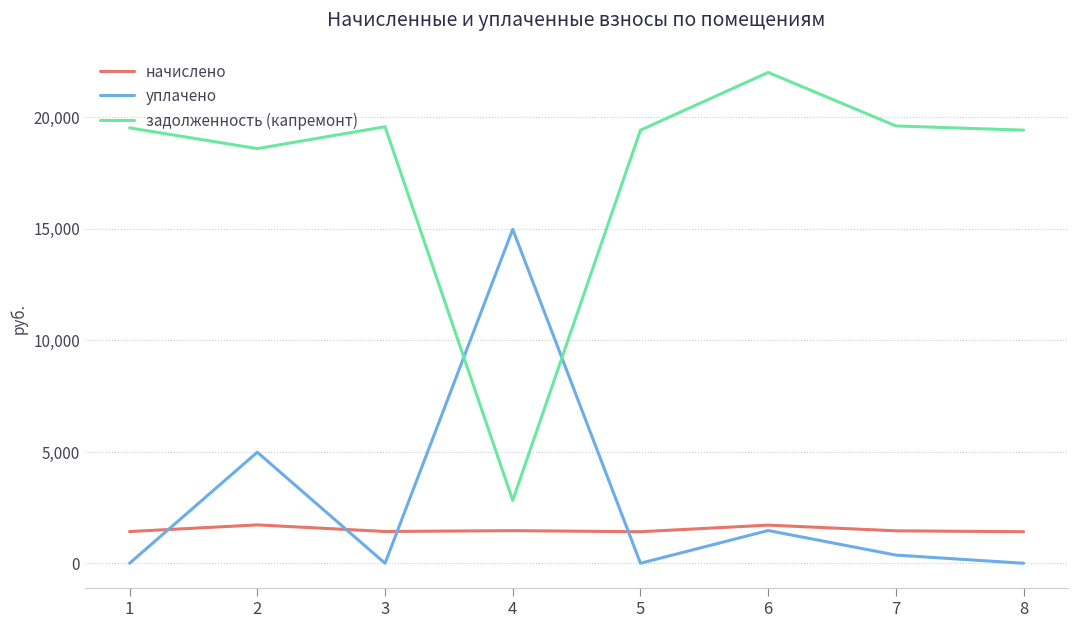

How many values in the задолженность (капремонт) series are below 19511?

4